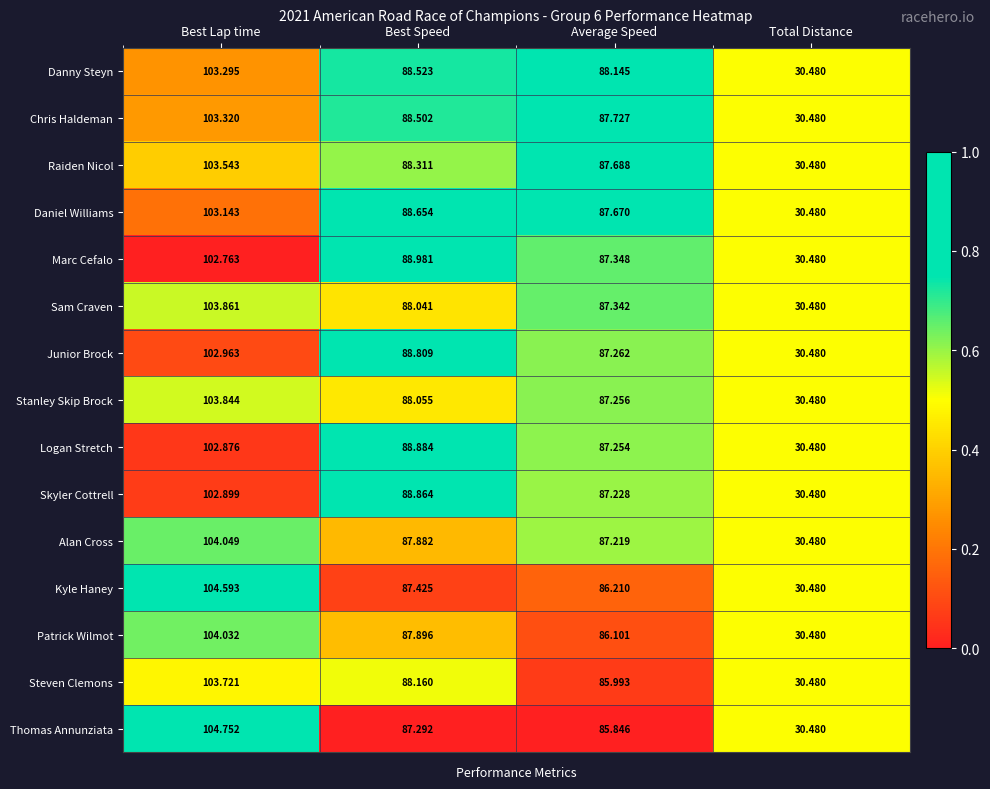

What is the spread (max minus min) of values at Average Speed?

2.3